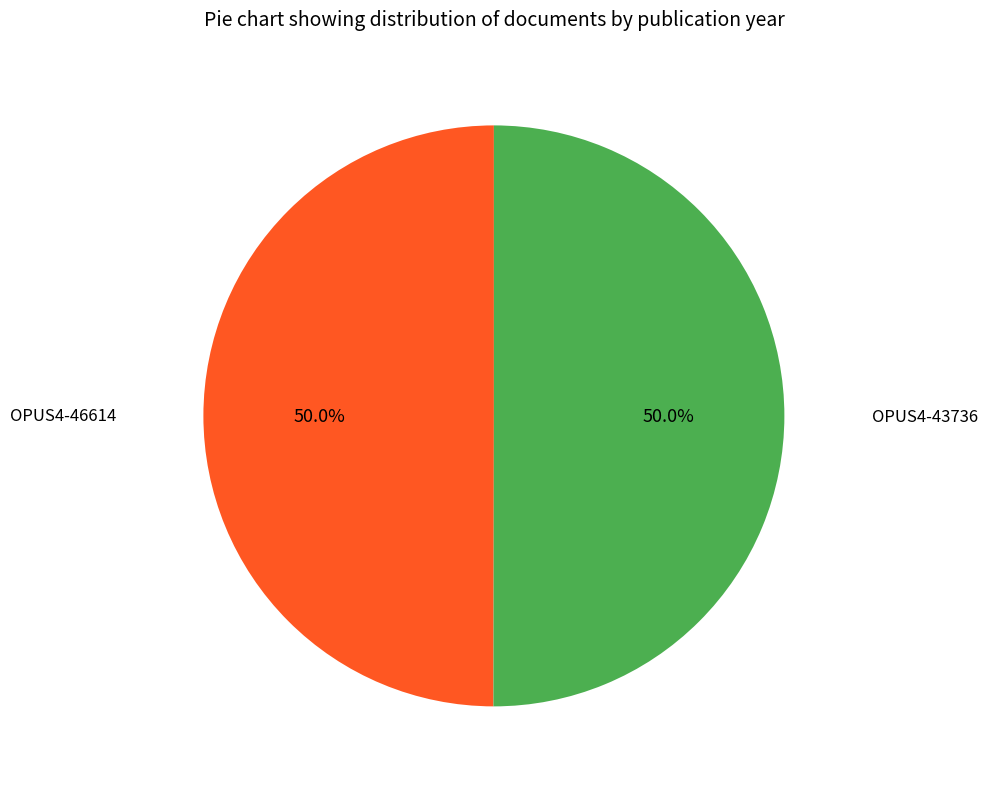

Approximately how many times larger is the value at OPUS4-43736 compared to OPUS4-46614?

1.0